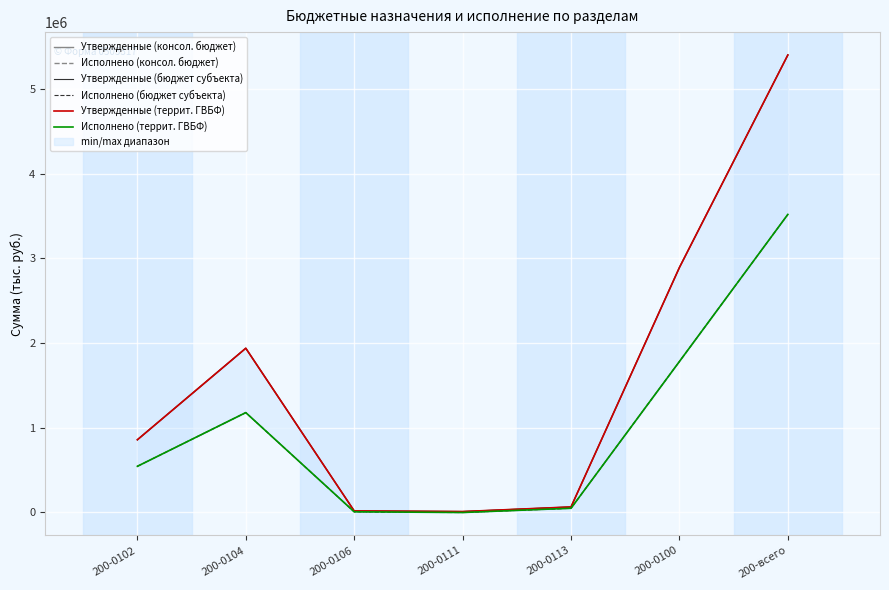

Reading left to right, extract all data points from this chart.

Утвержденные (консол. бюджет): 858171.2	1938462.3	18597.0	11000.0	65500.0	2891730.4	5399251.1
Исполнено (консол. бюджет): 544992.2	1178833.6	8397.8	0.0	50000.0	1782223.6	3517808.6
Утвержденные (бюджет субъекта): 858171.2	1938462.3	18597.0	11000.0	65500.0	2891730.4	5399251.1
Исполнено (бюджет субъекта): 544992.2	1178833.6	8397.8	0.0	50000.0	1782223.6	3517808.6
Утвержденные (террит. ГВБФ): 858171.2	1938462.3	18597.0	11000.0	65500.0	2891730.4	5399251.1
Исполнено (террит. ГВБФ): 544992.2	1178833.6	8397.8	0.0	50000.0	1782223.6	3517808.6